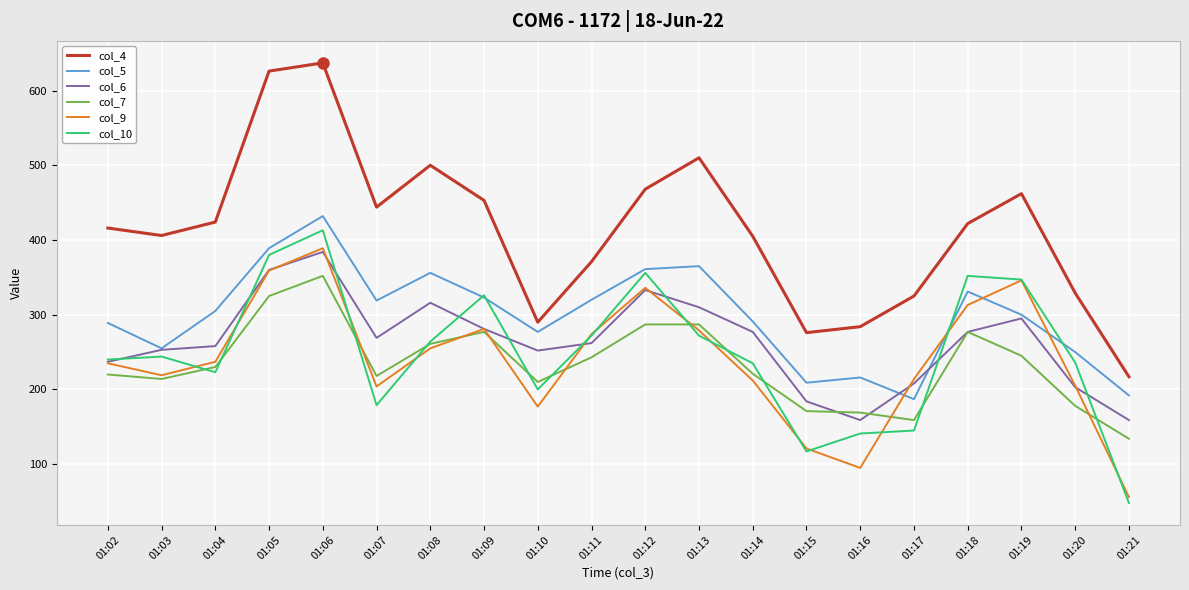

True or false: col_7 has a value of 379 at 01:14.

False